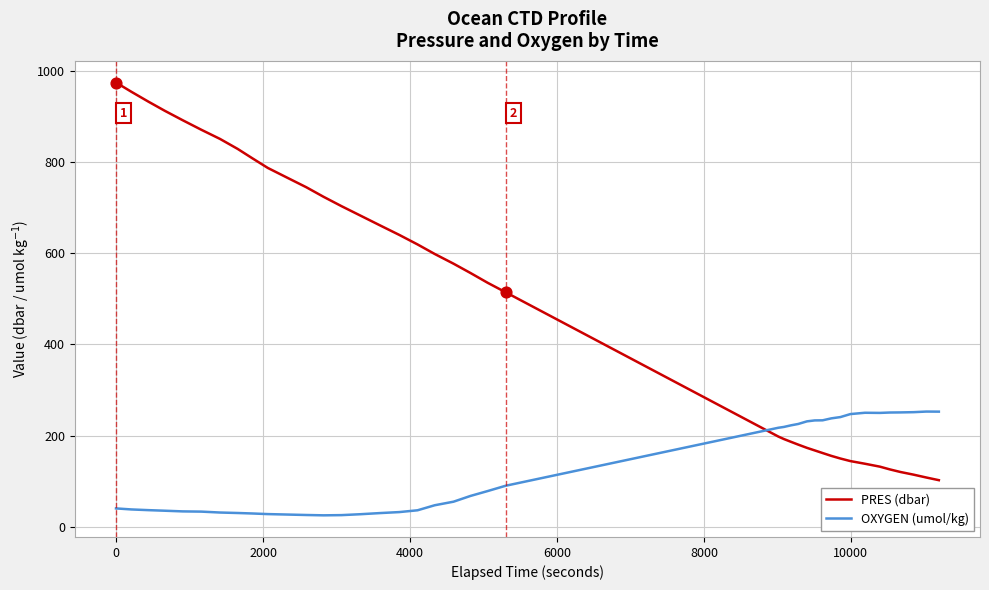

Which series has the largest total across all categories?

PRES (dbar)